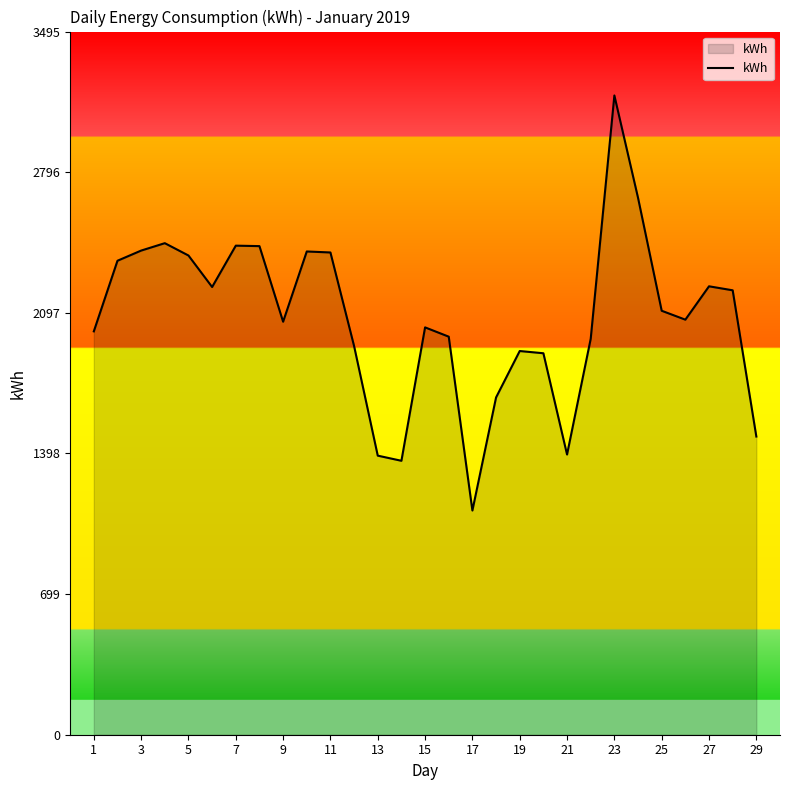

What is the maximum value shown in the chart?

3178.0